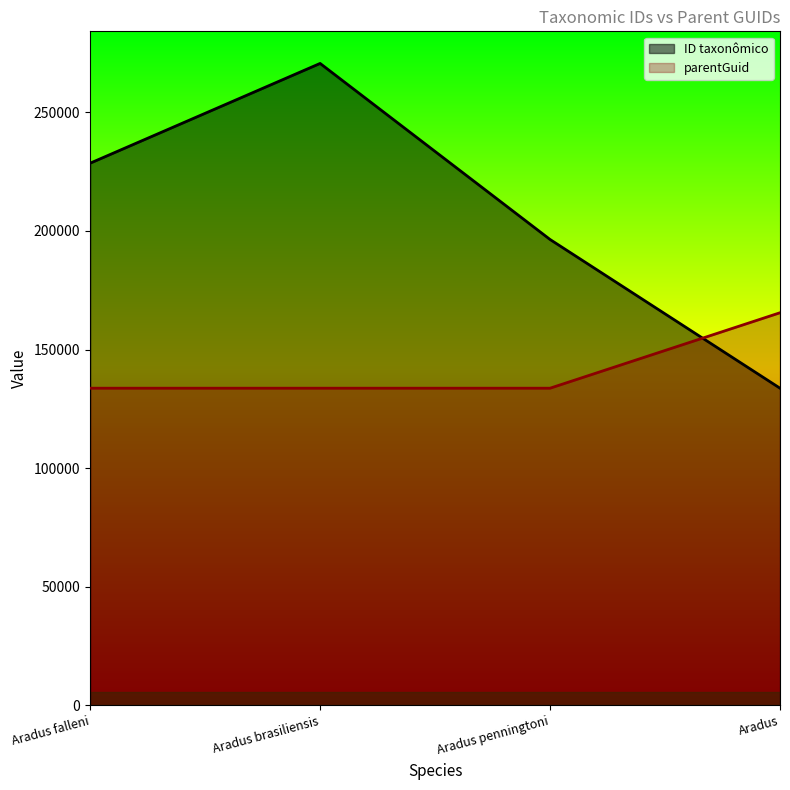

Which label corresponds to the largest value in the chart?

Aradus brasiliensis